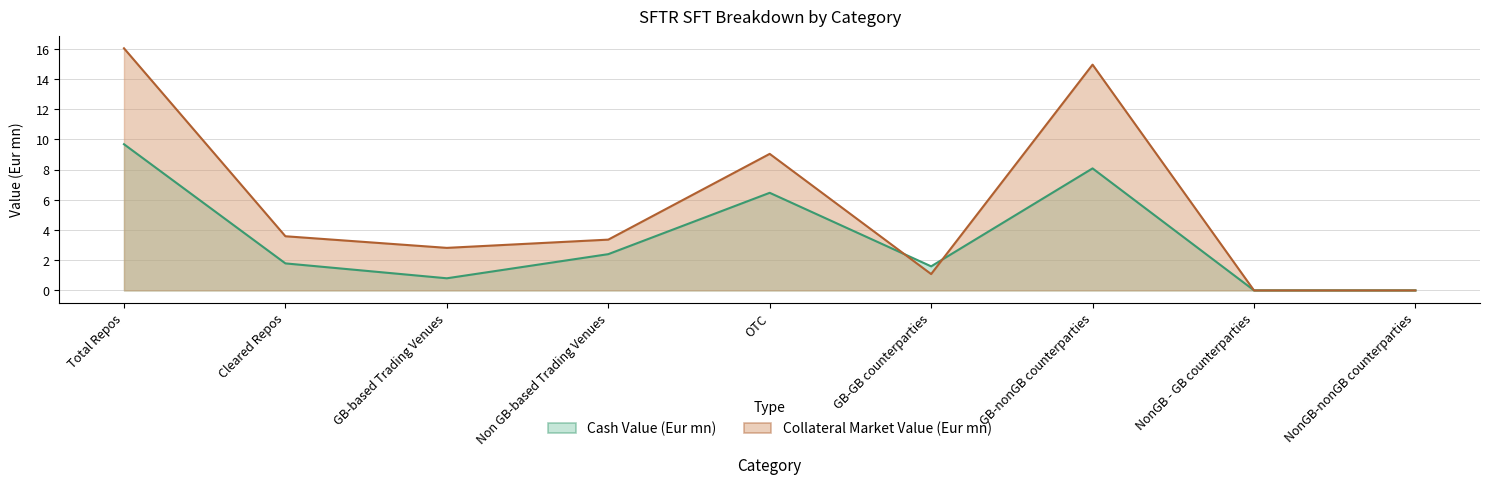

The Cash Value (Eur mn) series shows 6.5 at OTC. True or false?

True